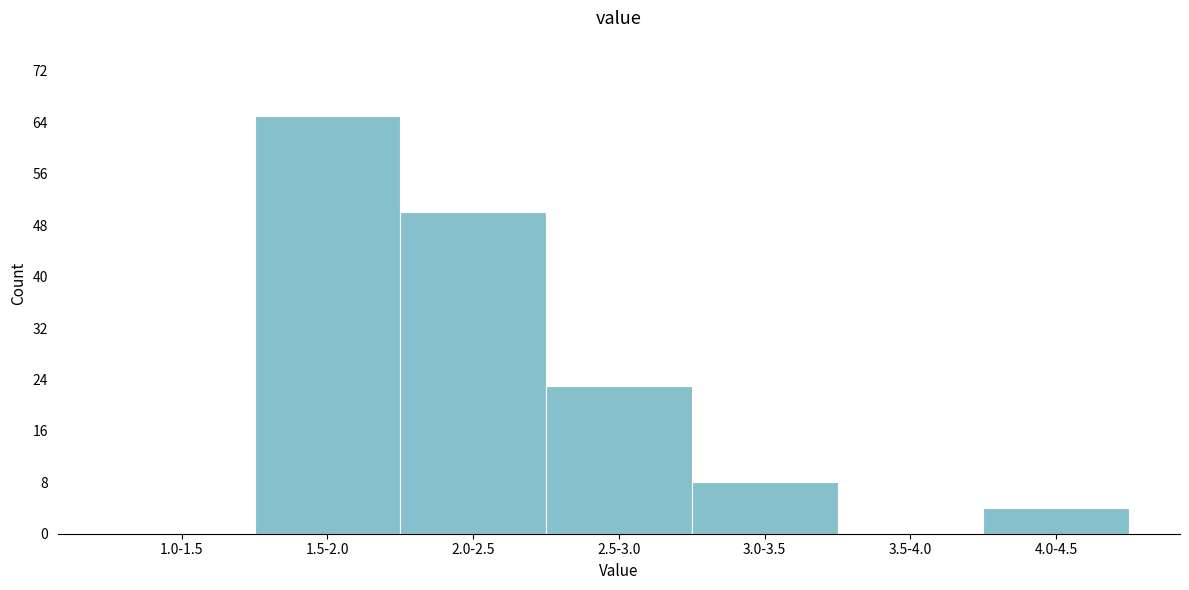

Reading left to right, extract all data points from this chart.

1.0-1.5=0	1.5-2.0=65	2.0-2.5=50	2.5-3.0=23	3.0-3.5=8	3.5-4.0=0	4.0-4.5=4